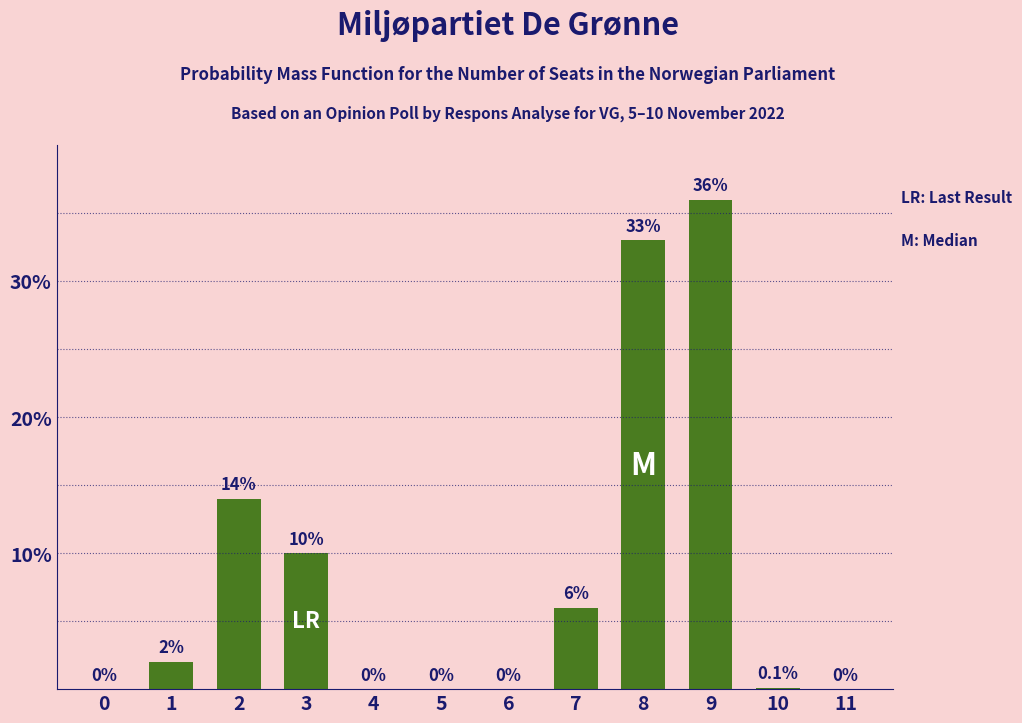

Are the bars horizontal?

No